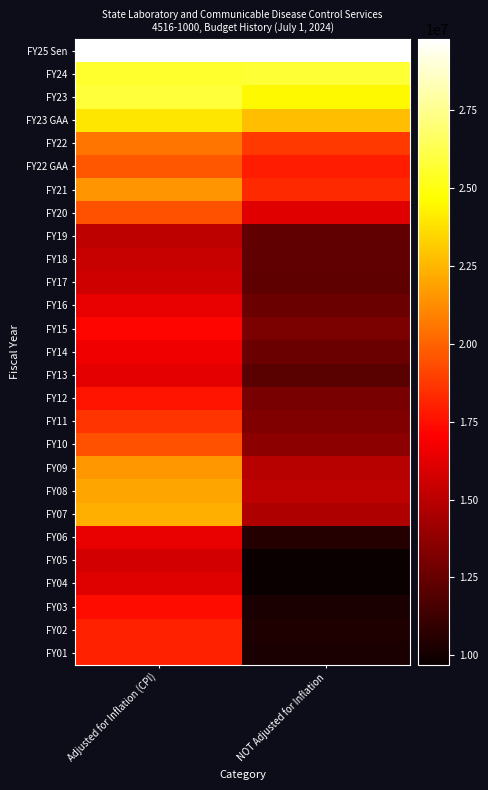

Reading left to right, what are all the values shown in this chart?

FY25 Sen: Adjusted for Inflation (CPI)=29790615	NOT Adjusted for Inflation=29790615
FY24: Adjusted for Inflation (CPI)=25556952	NOT Adjusted for Inflation=25782884
FY23: Adjusted for Inflation (CPI)=25830568	NOT Adjusted for Inflation=24526035
FY23 GAA: Adjusted for Inflation (CPI)=23955096	NOT Adjusted for Inflation=22745281
FY22: Adjusted for Inflation (CPI)=20598920	NOT Adjusted for Inflation=18774774
FY22 GAA: Adjusted for Inflation (CPI)=19629162	NOT Adjusted for Inflation=17890893
FY21: Adjusted for Inflation (CPI)=21483416	NOT Adjusted for Inflation=18272005
FY20: Adjusted for Inflation (CPI)=19443932	NOT Adjusted for Inflation=16167322
FY19: Adjusted for Inflation (CPI)=15066508	NOT Adjusted for Inflation=12332648
FY18: Adjusted for Inflation (CPI)=15378859	NOT Adjusted for Inflation=12332648
FY17: Adjusted for Inflation (CPI)=15659856	NOT Adjusted for Inflation=12282648
FY16: Adjusted for Inflation (CPI)=16398387	NOT Adjusted for Inflation=12626993
FY15: Adjusted for Inflation (CPI)=17185039	NOT Adjusted for Inflation=13145385
FY14: Adjusted for Inflation (CPI)=16655311	NOT Adjusted for Inflation=12649668
FY13: Adjusted for Inflation (CPI)=16219521	NOT Adjusted for Inflation=12129950
FY12: Adjusted for Inflation (CPI)=17693557	NOT Adjusted for Inflation=13013002
FY11: Adjusted for Inflation (CPI)=18605834	NOT Adjusted for Inflation=13293542
FY10: Adjusted for Inflation (CPI)=19505850	NOT Adjusted for Inflation=13665498
FY09: Adjusted for Inflation (CPI)=21554586	NOT Adjusted for Inflation=14953629
FY08: Adjusted for Inflation (CPI)=21998042	NOT Adjusted for Inflation=15050499
FY07: Adjusted for Inflation (CPI)=22276285	NOT Adjusted for Inflation=14695696
FY06: Adjusted for Inflation (CPI)=16422665	NOT Adjusted for Inflation=10559620
FY05: Adjusted for Inflation (CPI)=15739200	NOT Adjusted for Inflation=9751774
FY04: Adjusted for Inflation (CPI)=16128967	NOT Adjusted for Inflation=9701774
FY03: Adjusted for Inflation (CPI)=17412752	NOT Adjusted for Inflation=10247936
FY02: Adjusted for Inflation (CPI)=18058355	NOT Adjusted for Inflation=10398808
FY01: Adjusted for Inflation (CPI)=18028800	NOT Adjusted for Inflation=10201152